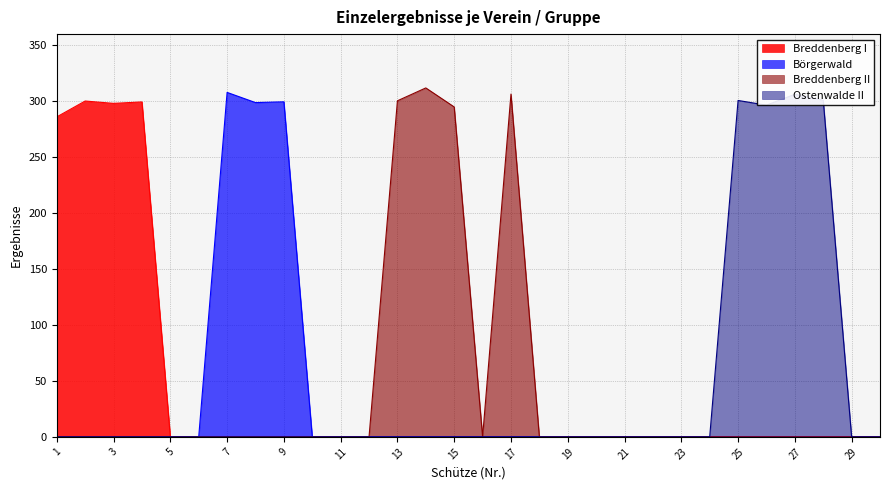

Which series has the largest total across all categories?

Breddenberg II